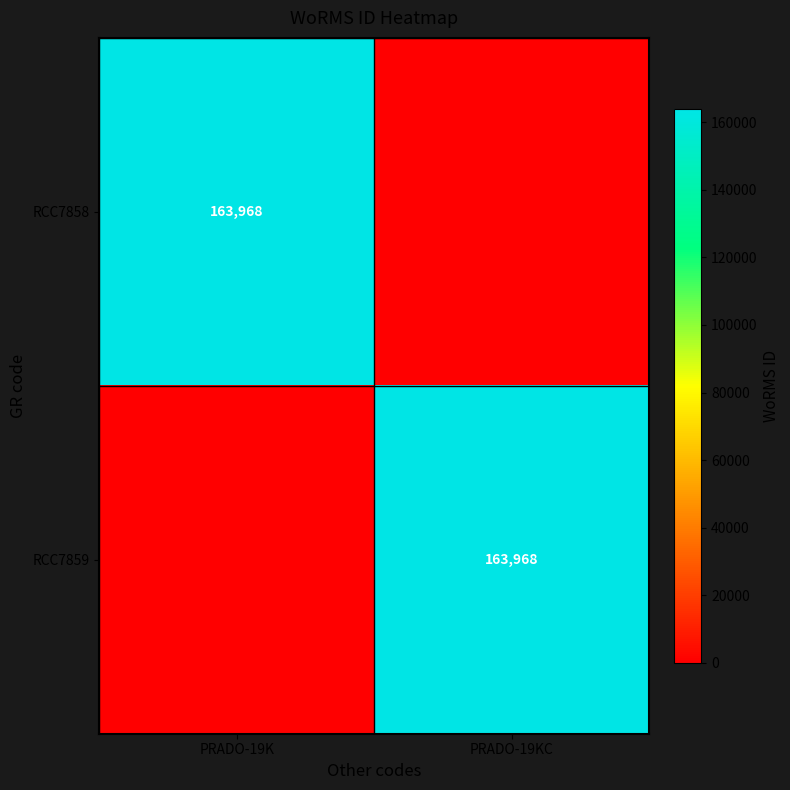

The value of RCC7859 at PRADO-19KC is 264769. True or false?

False